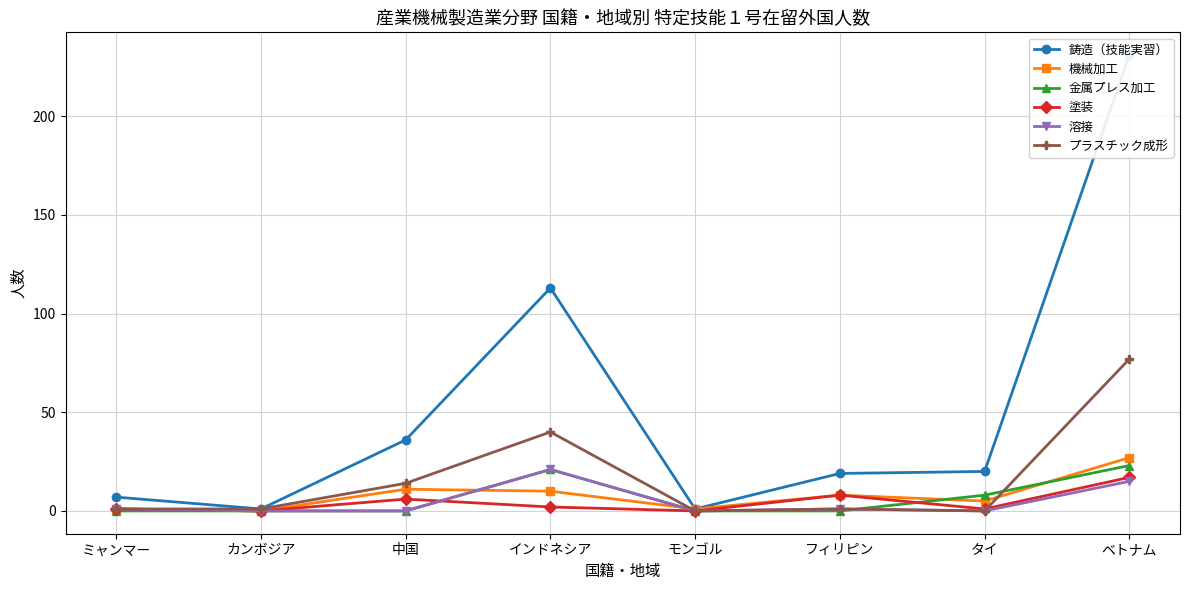

What position from the right is ベトナム?

1